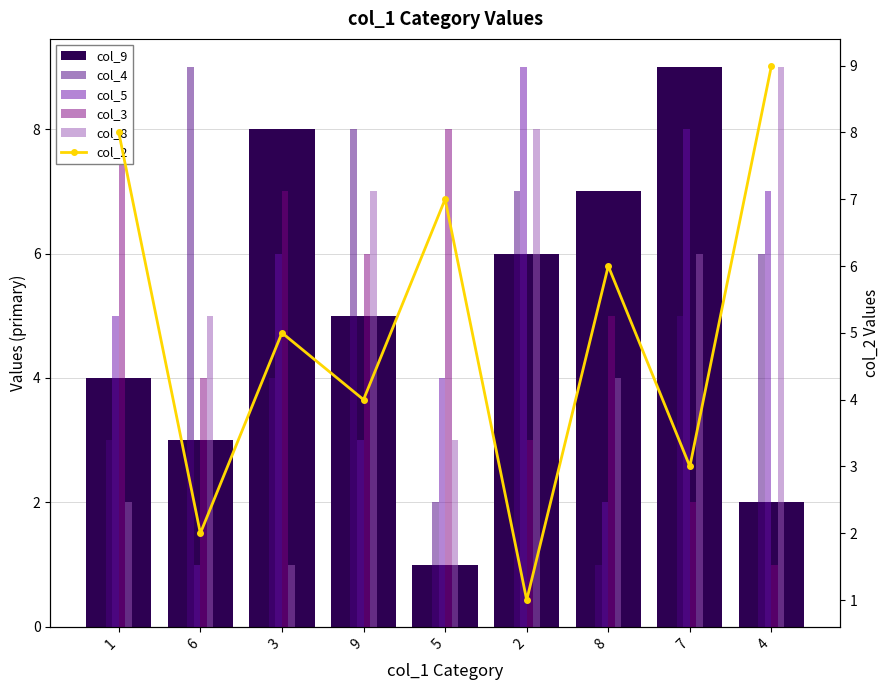

Reading left to right, transcribe all the data shown in this chart.

col_9: 1=4	6=3	3=8	9=5	5=1	2=6	8=7	7=9	4=2
col_4: 1=3	6=9	3=4	9=8	5=2	2=7	8=1	7=5	4=6
col_5: 1=5	6=1	3=6	9=3	5=4	2=9	8=2	7=8	4=7
col_3: 1=9	6=4	3=7	9=6	5=8	2=3	8=5	7=2	4=1
col_8: 1=2	6=5	3=1	9=7	5=3	2=8	8=4	7=6	4=9
col_2: 1=8	6=2	3=5	9=4	5=7	2=1	8=6	7=3	4=9